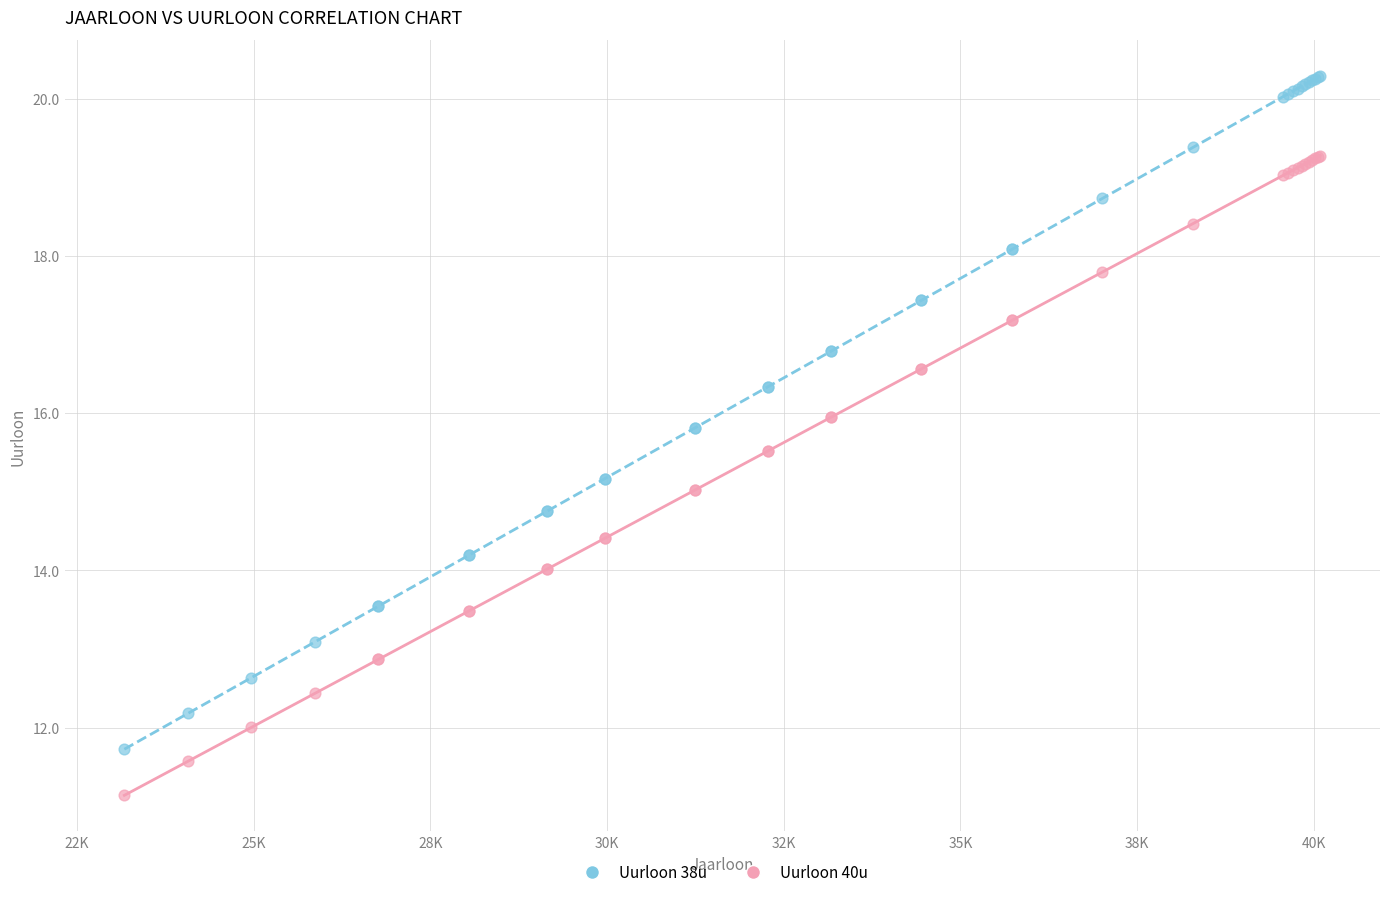

Which series contains the lowest Y value?

Uurloon 40u